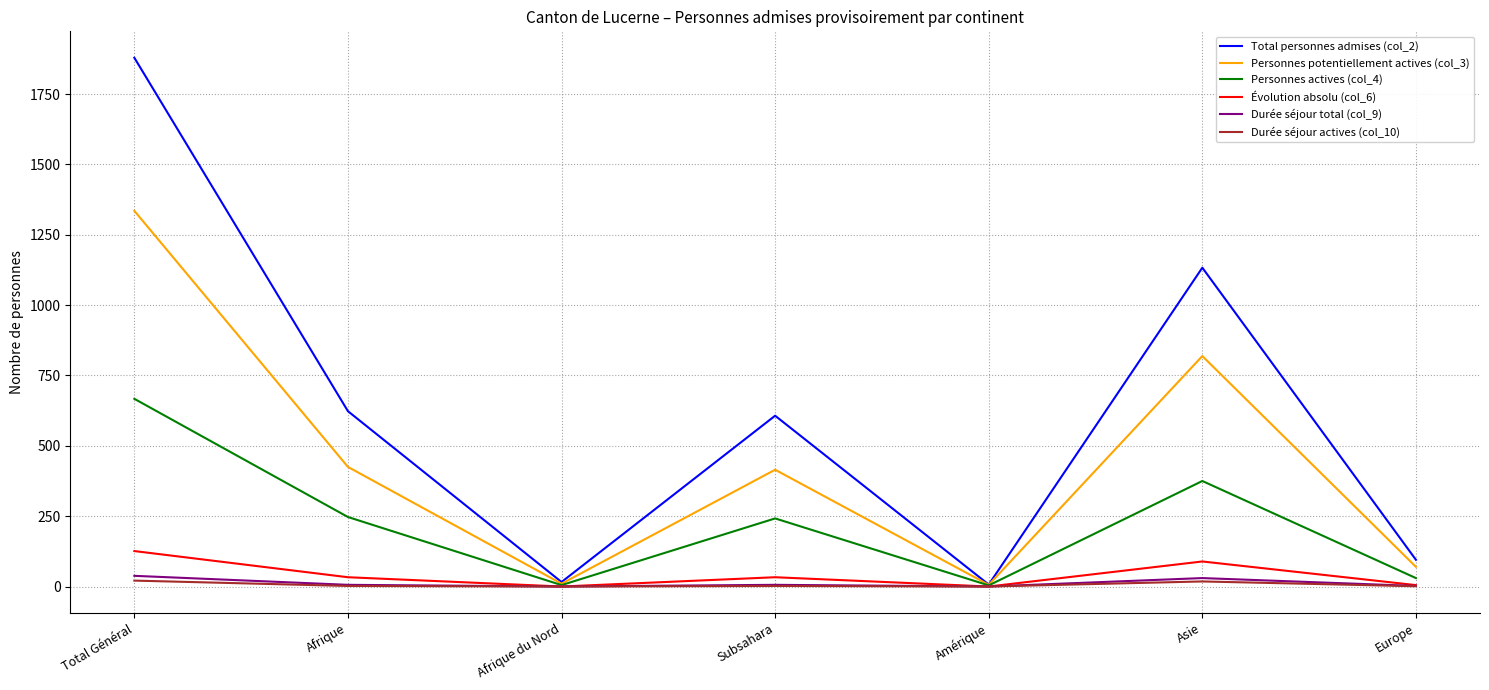

At how many categories does at least one series exceed 1657?

1